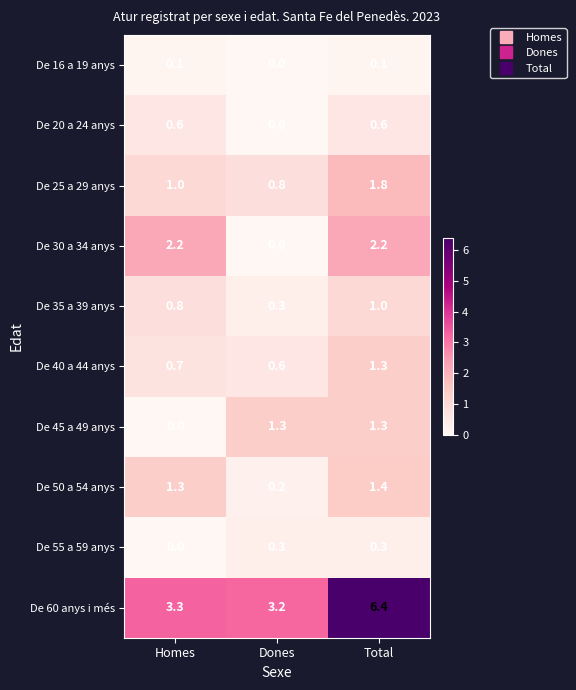

Which series has the widest spread of values?

De 60 anys i més